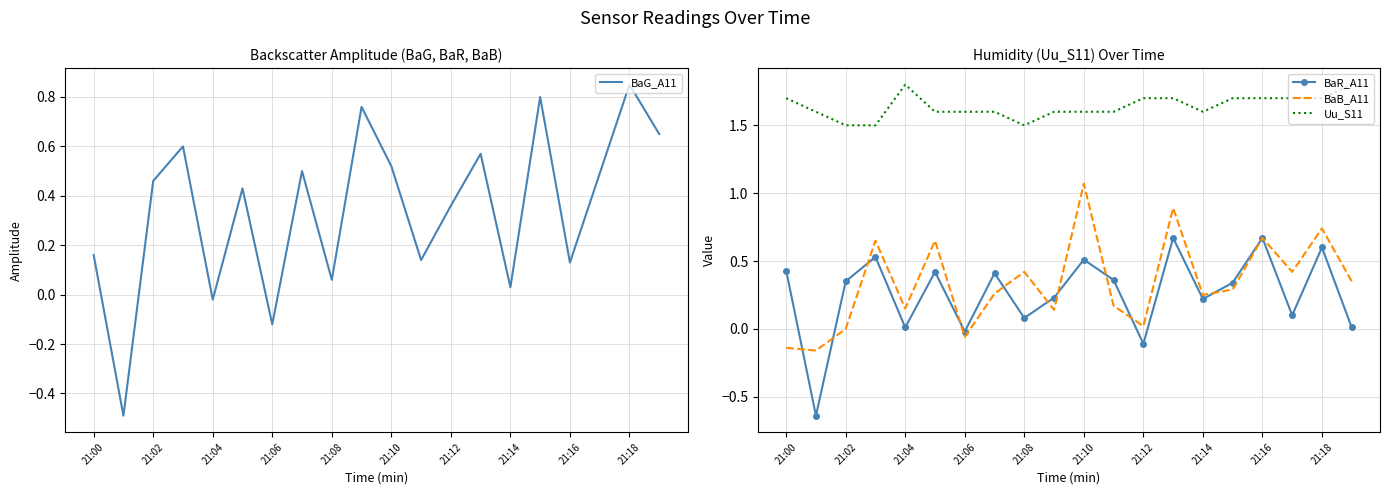

The value of BaB_A11 at 21:02 is -0.0. True or false?

True